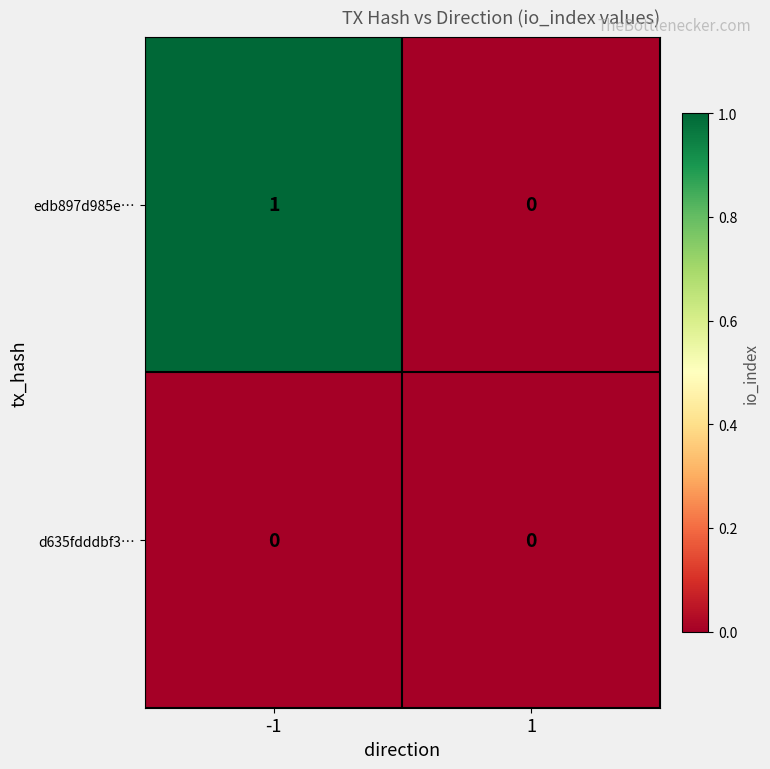

List the series in order of their overall mean, highest first.

edb897d985e…, d635fdddbf3…